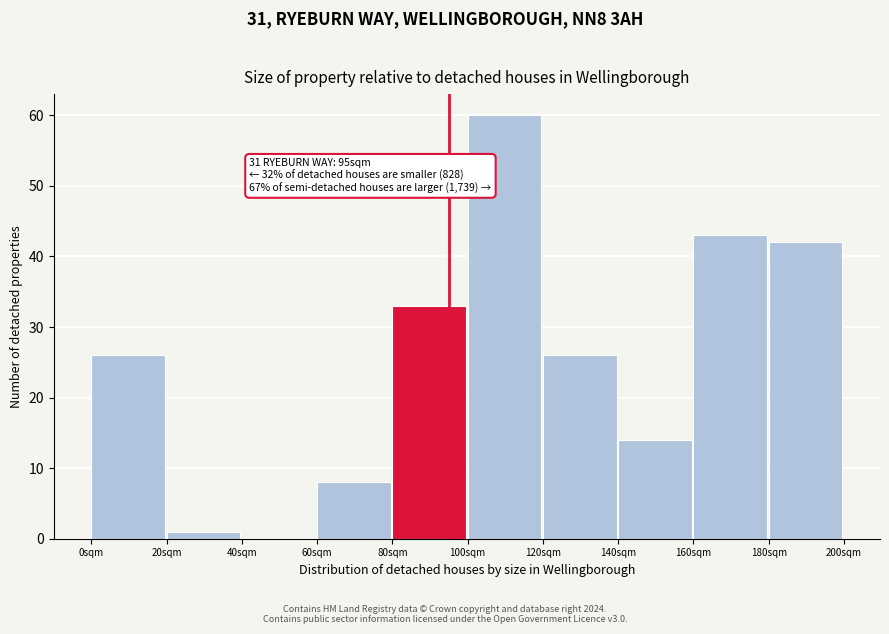

Reading left to right, list all the values displayed in this chart.

0sqm=26	20sqm=1	40sqm=0	60sqm=8	80sqm=33	100sqm=60	120sqm=26	140sqm=14	160sqm=43	180sqm=42